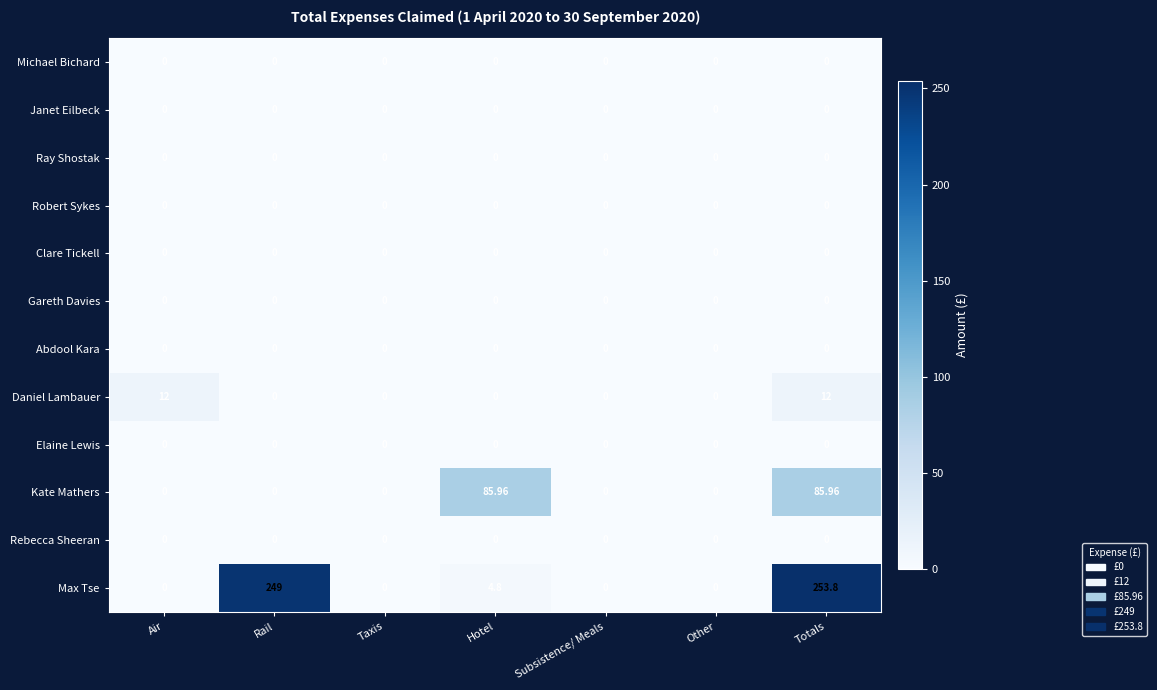

Which series has the largest total across all categories?

Max Tse